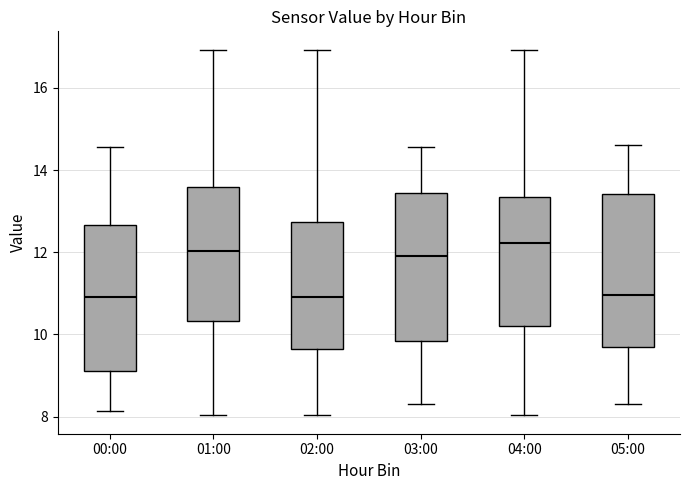

Reading left to right, transcribe this box plot: for each box, give where its median line is, the range the box spans, and where its two whiskers end, as read against the y-axis. The values are not printed on the chart, so give them approximately, as read against the axis.

00:00: median 11.0, box 9.2 to 12.6, whiskers 8.2 to 14.6
01:00: median 12.0, box 10.4 to 13.6, whiskers 8.0 to 17.0
02:00: median 11.0, box 9.6 to 12.8, whiskers 8.0 to 17.0
03:00: median 12.0, box 9.8 to 13.4, whiskers 8.4 to 14.6
04:00: median 12.2, box 10.2 to 13.4, whiskers 8.0 to 17.0
05:00: median 11.0, box 9.6 to 13.4, whiskers 8.4 to 14.6